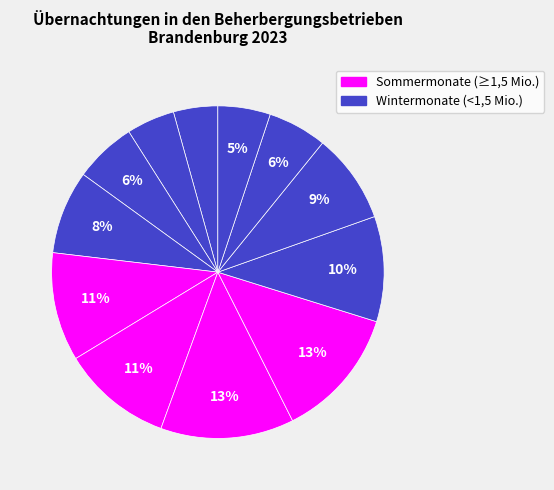

How many slices are in this pie chart?

12